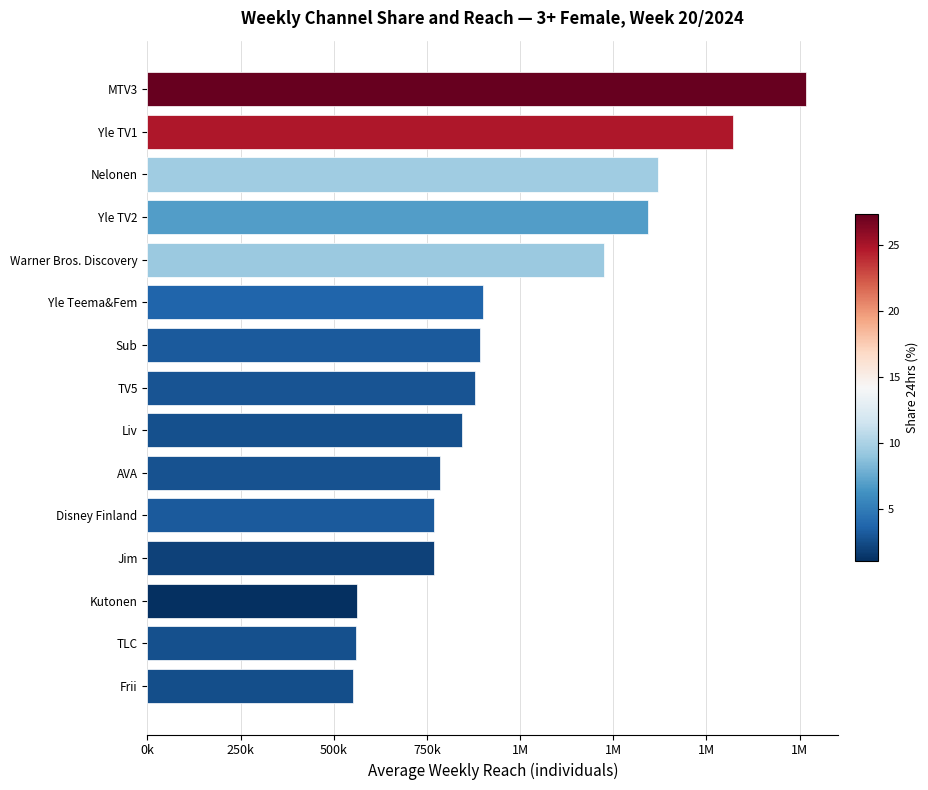

Does the chart contain any negative values?

No